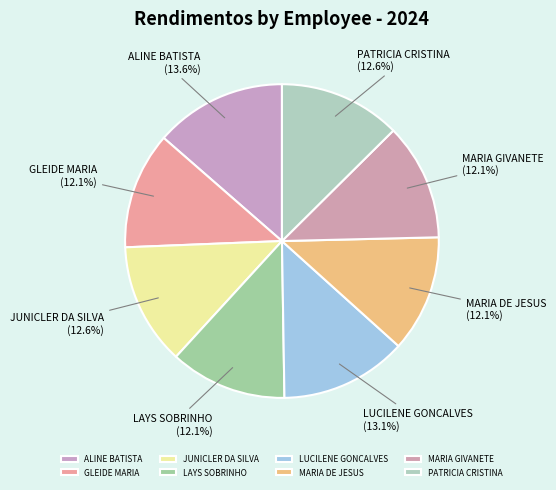

Count the number of slices in the pie.

8